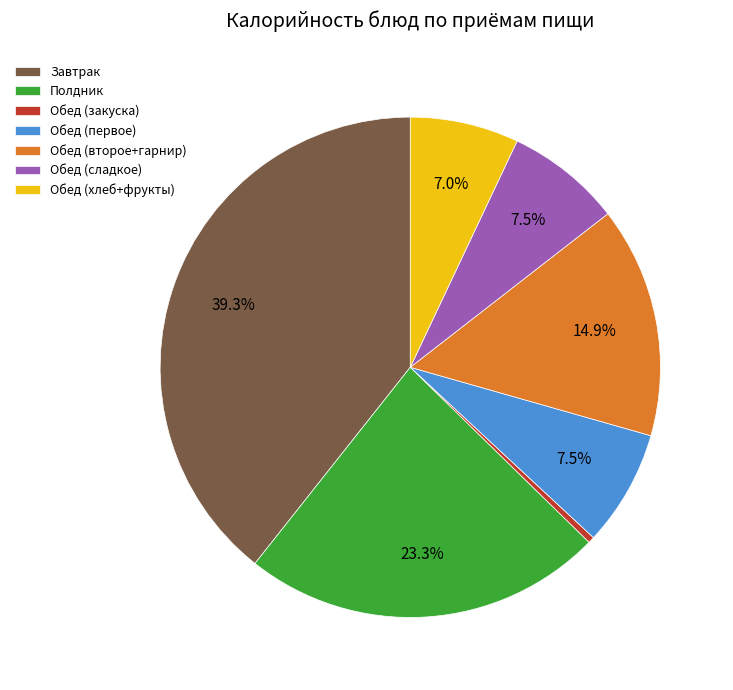

What percentage do Полдник and Обед (хлеб+фрукты) together represent?

30.3%